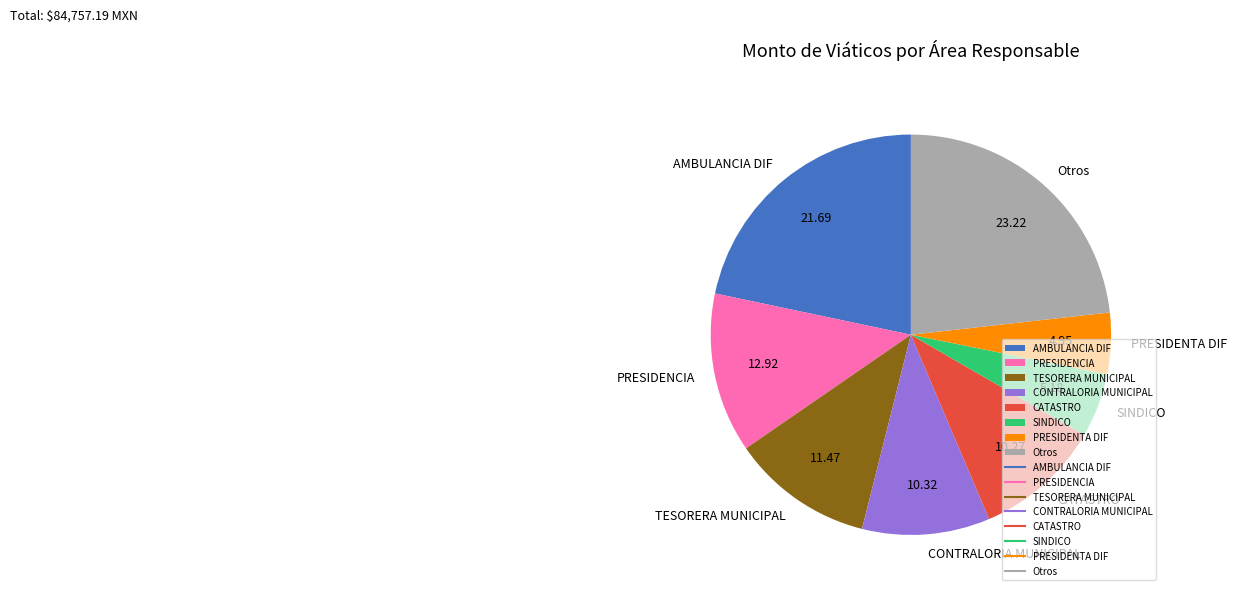

Which category has the biggest portion of the pie?

Otros